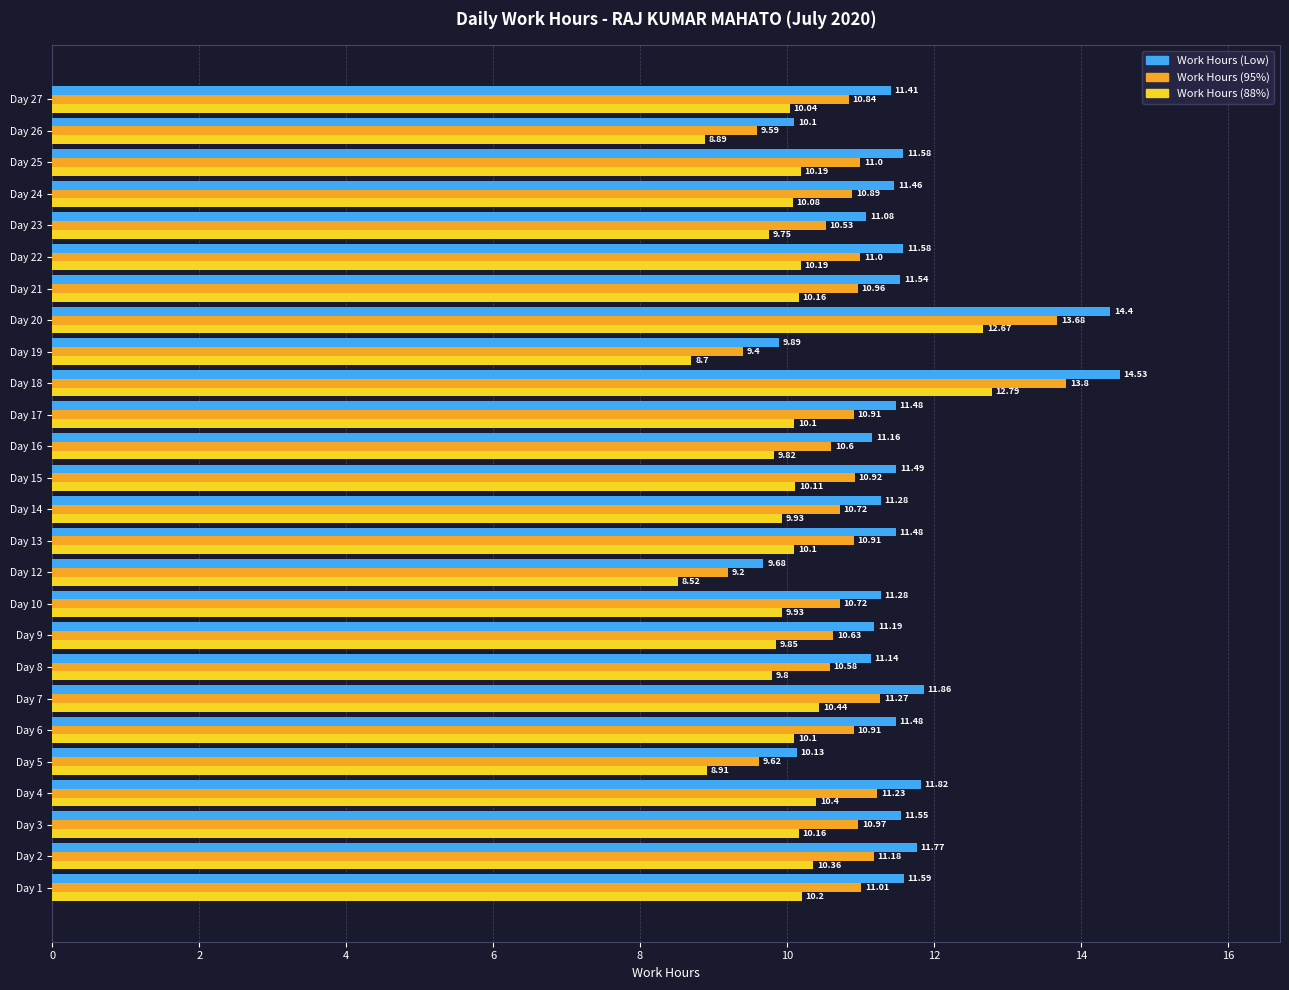

List the series in order of their overall mean, lowest first.

Work Hours (88%), Work Hours (95%), Work Hours (Low)